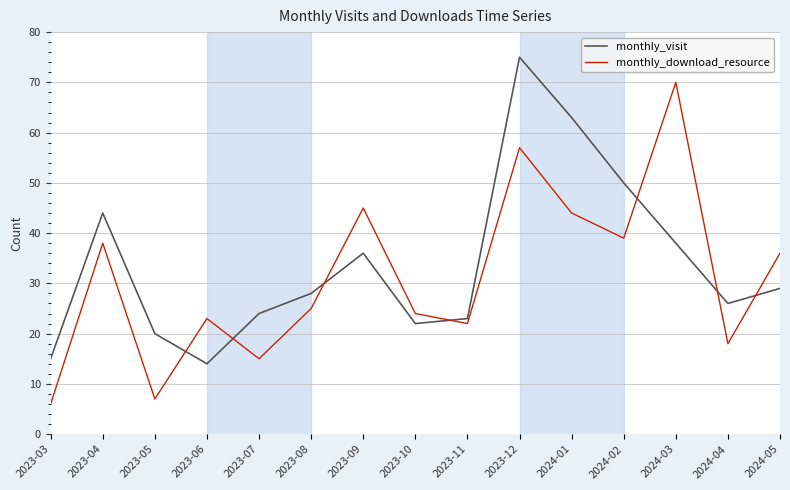

Reading right to left, list all the values displayed in this chart.

monthly_visit: 2024-05=29	2024-04=26	2024-03=38	2024-02=50	2024-01=63	2023-12=75	2023-11=23	2023-10=22	2023-09=36	2023-08=28	2023-07=24	2023-06=14	2023-05=20	2023-04=44	2023-03=15
monthly_download_resource: 2024-05=36	2024-04=18	2024-03=70	2024-02=39	2024-01=44	2023-12=57	2023-11=22	2023-10=24	2023-09=45	2023-08=25	2023-07=15	2023-06=23	2023-05=7	2023-04=38	2023-03=6